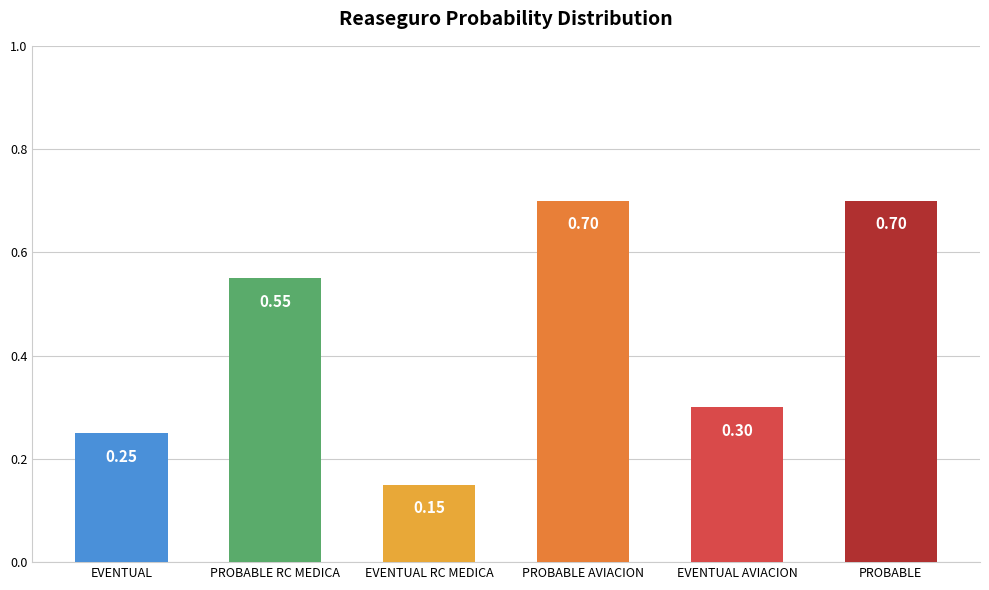

At which category does the chart reach its minimum across all series?

EVENTUAL RC MEDICA